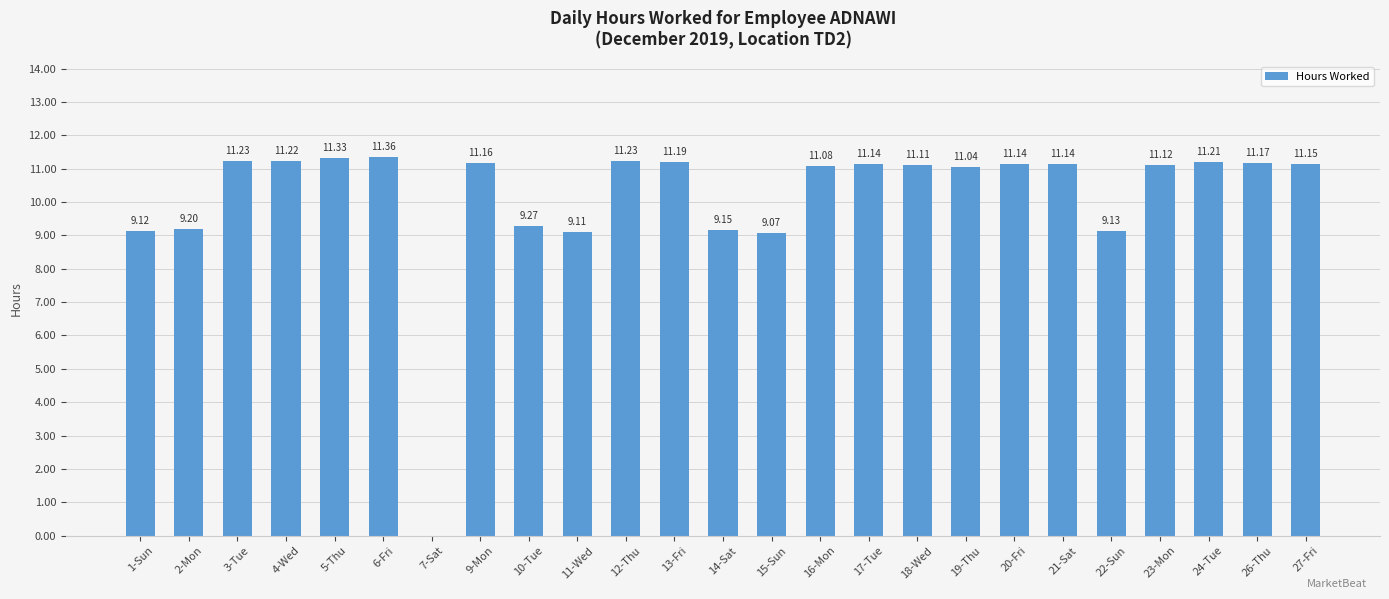

Reading left to right, list all the values displayed in this chart.

9.1	9.2	11.2	11.2	11.3	11.4	0.0	11.2	9.3	9.1	11.2	11.2	9.2	9.1	11.1	11.1	11.1	11.0	11.1	11.1	9.1	11.1	11.2	11.2	11.2